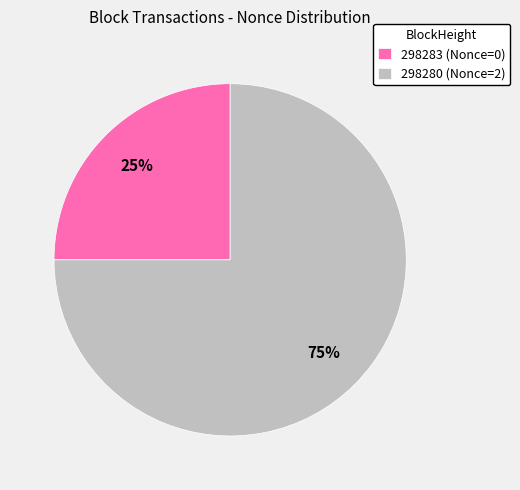

Which slice is the largest?

298280